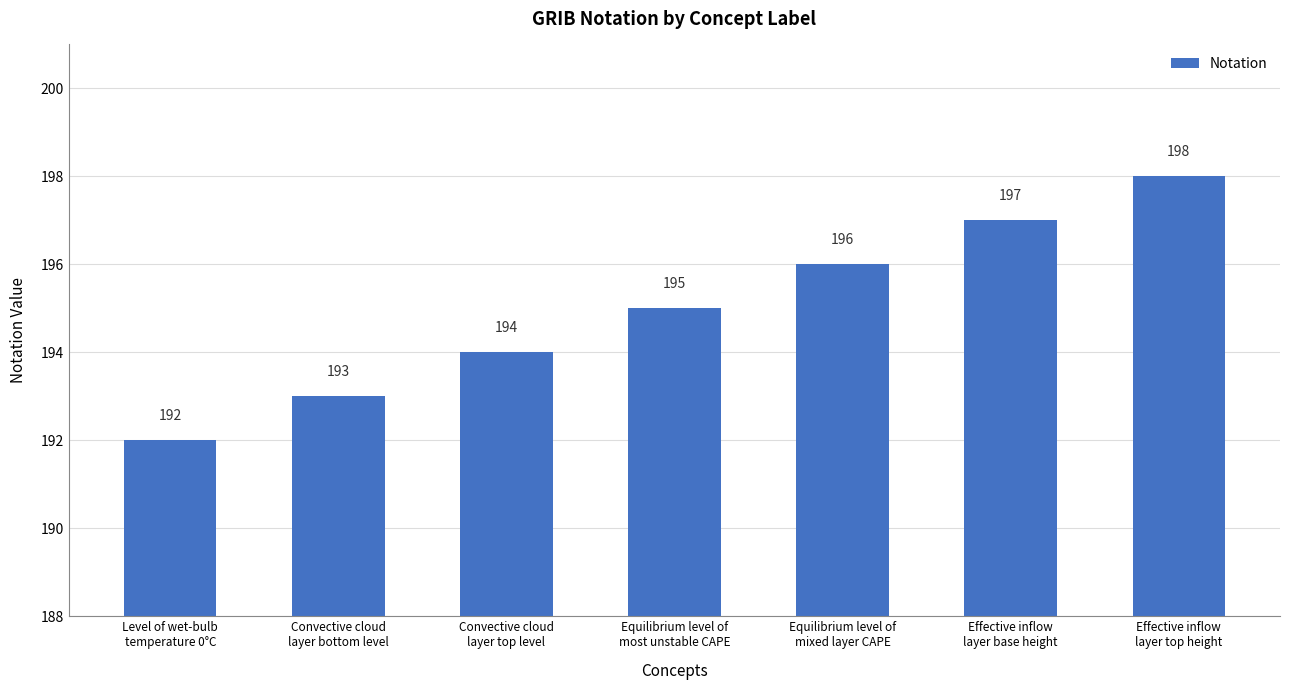

What is the value of the 6th bar from the left?

197